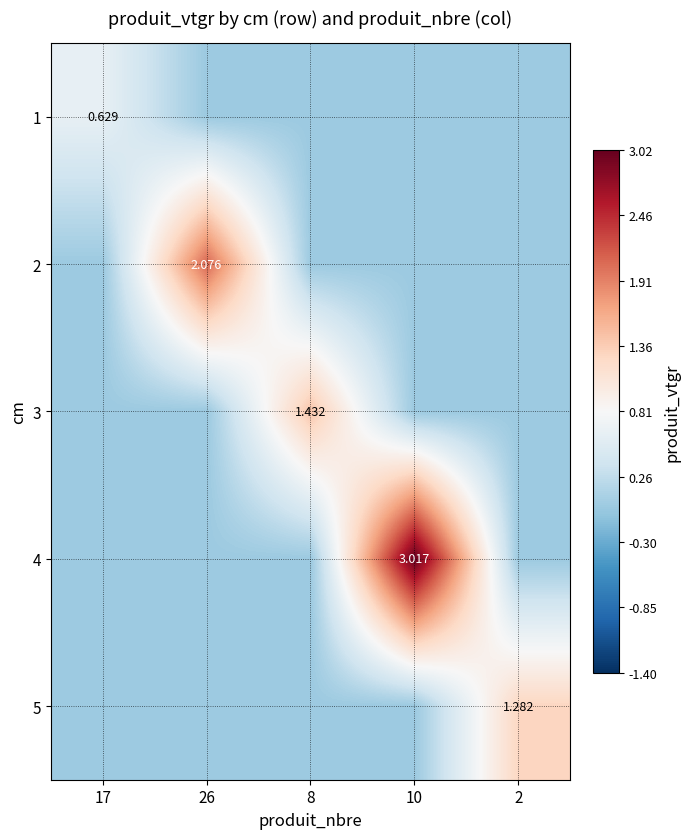

The value of 5 at 17 is 0.0. True or false?

True